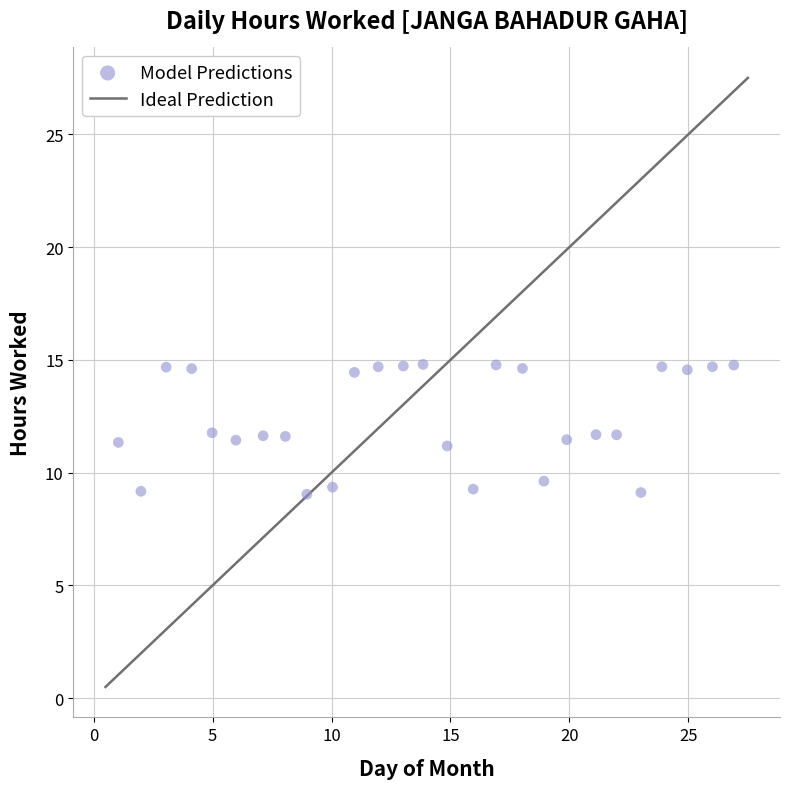

What is the range of Y values (max minus min)?

5.8